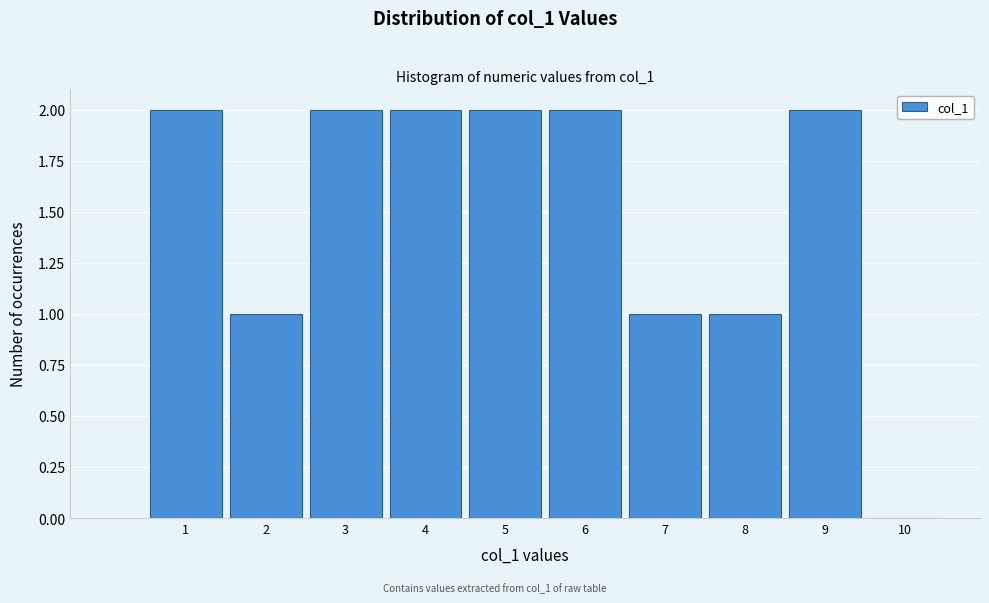

Reading right to left, what are all the values shown in this chart?

10=0	9=2	8=1	7=1	6=2	5=2	4=2	3=2	2=1	1=2